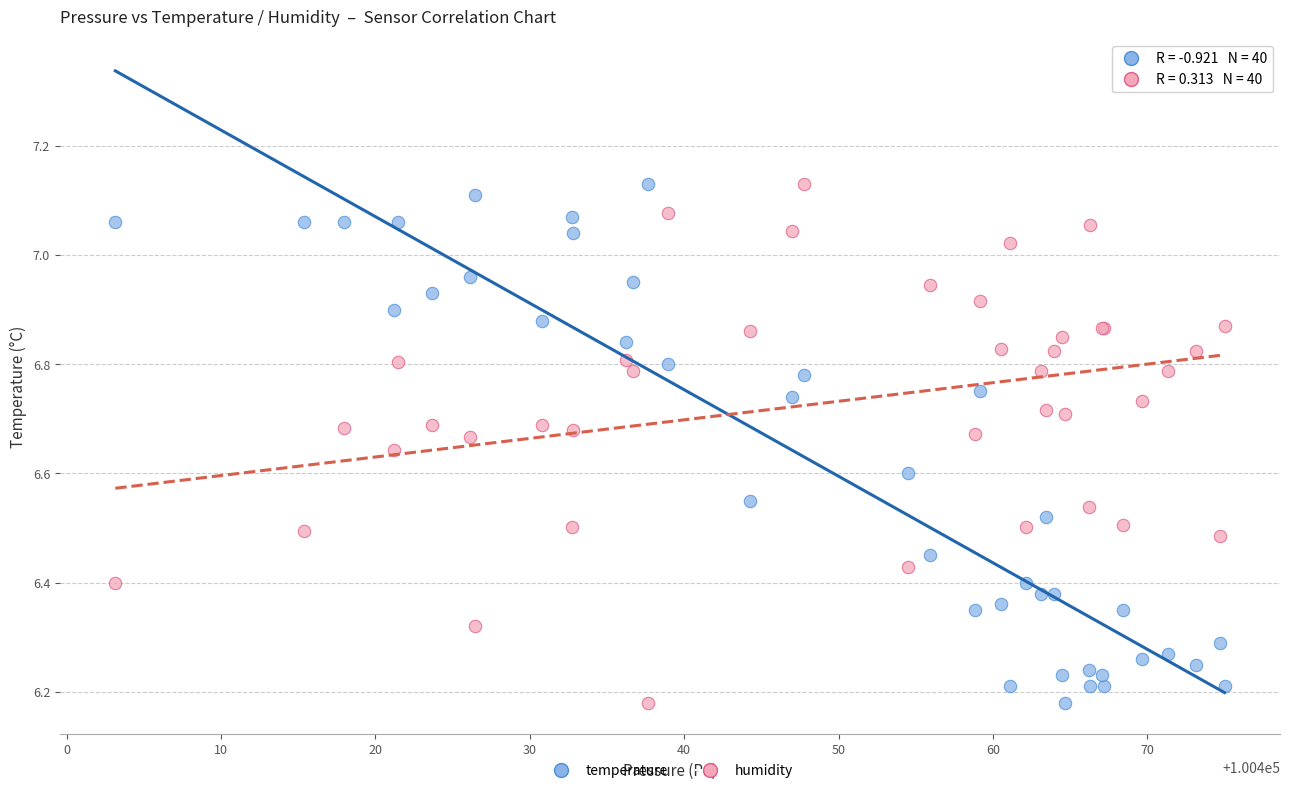

What is the X range (max minus min) for the scatter plot?

71.8